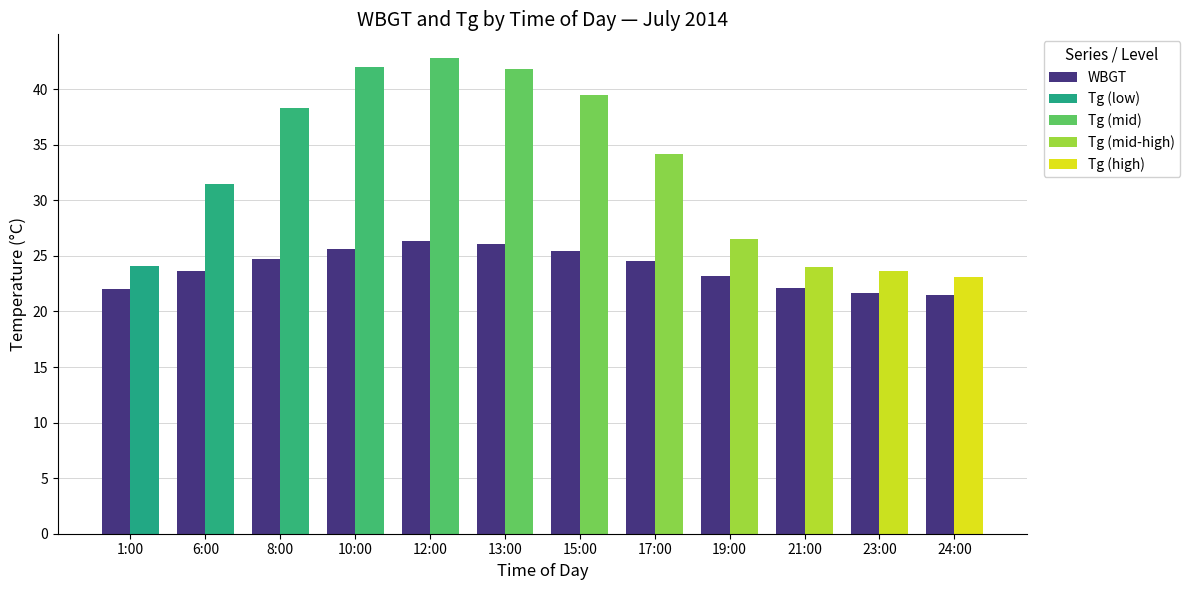

What is the difference between the highest and lowest values at 8:00?

13.6